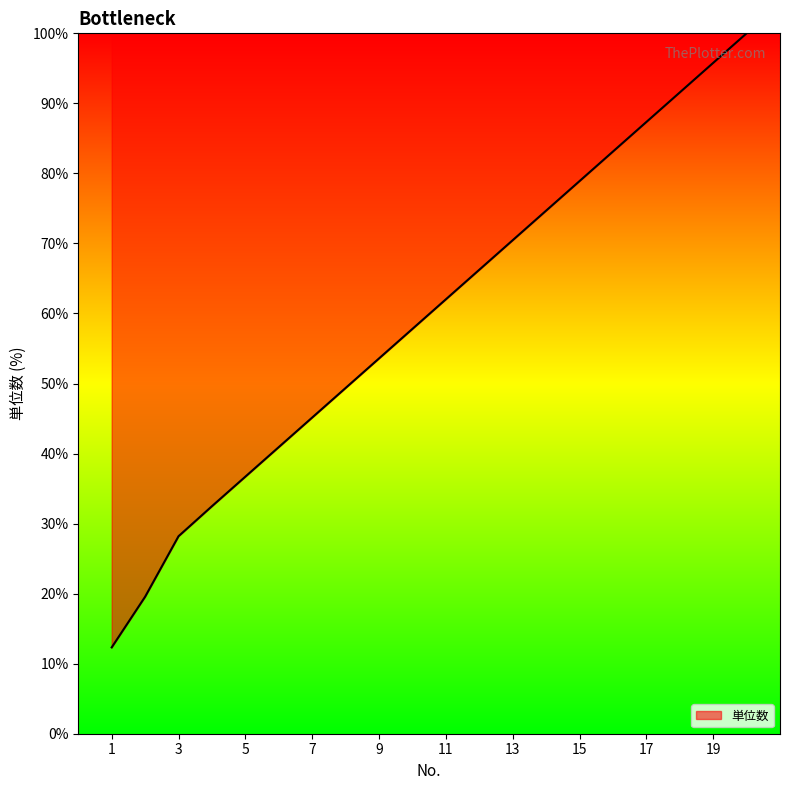

What is the difference between the maximum and minimum values?

87.7